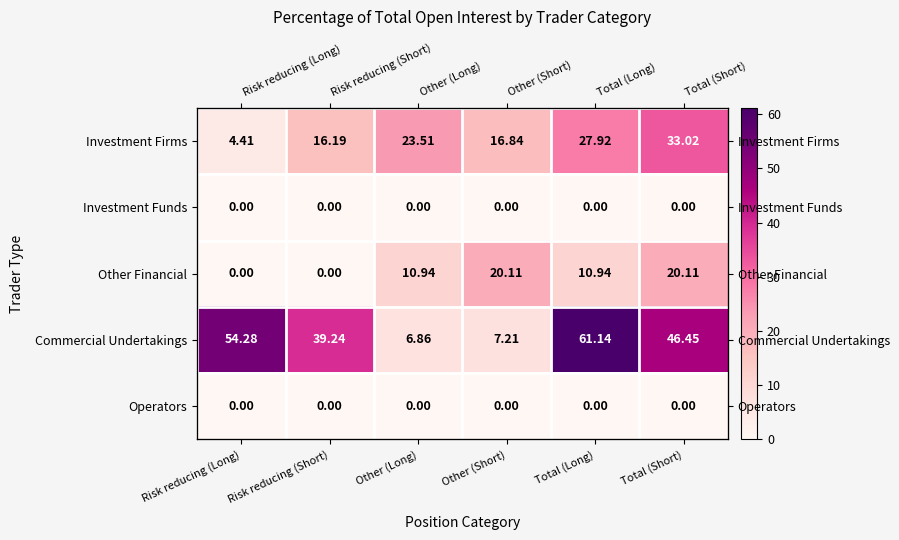

Which series has the widest spread of values?

Commercial Undertakings